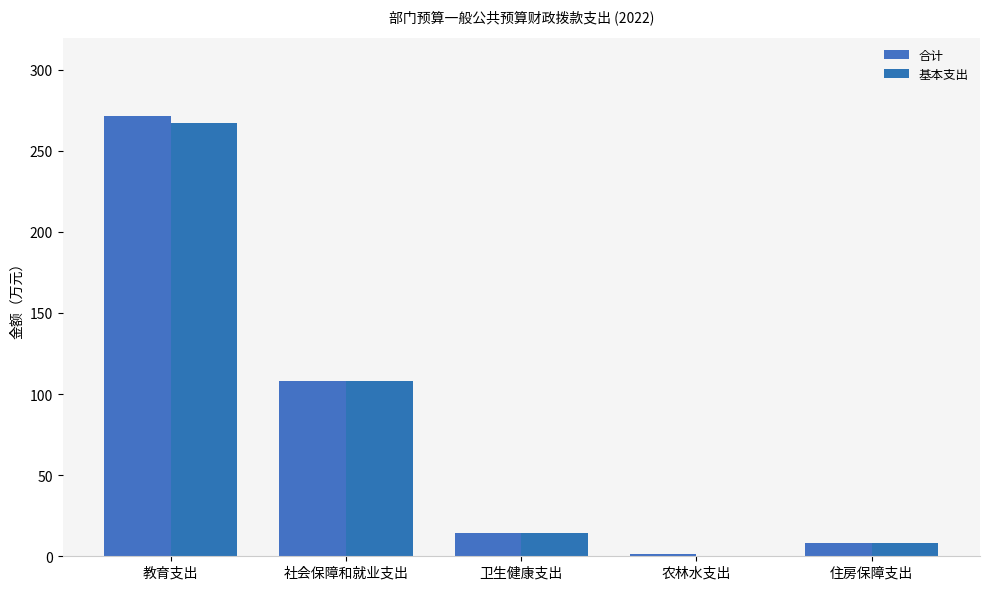

Rank the series at 卫生健康支出 from lowest to highest value.

合计, 基本支出